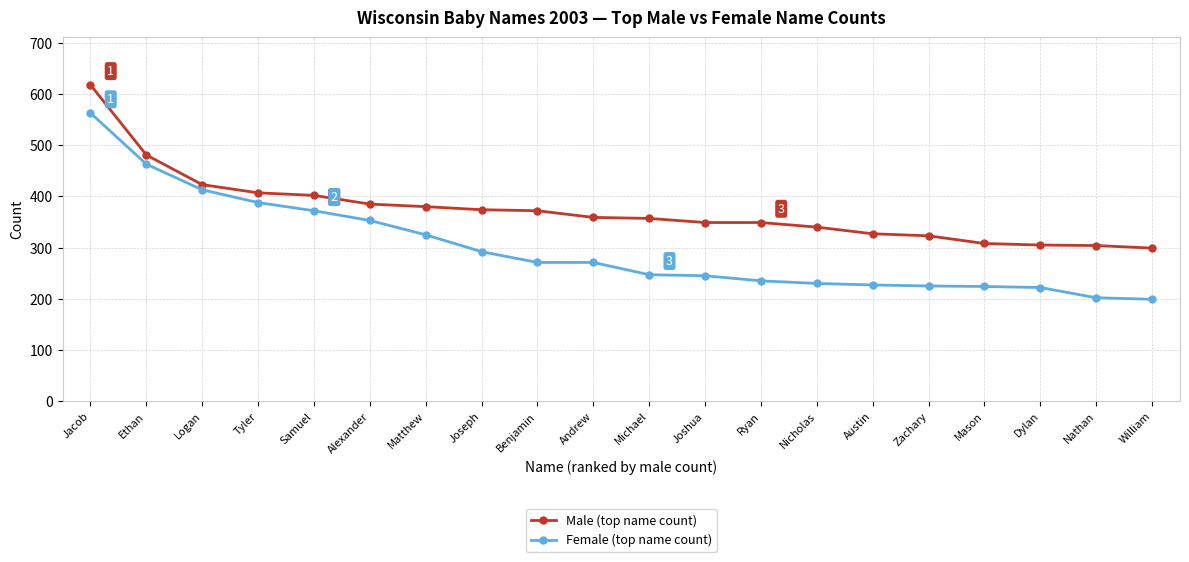

Which category has the highest value across all series?

Jacob